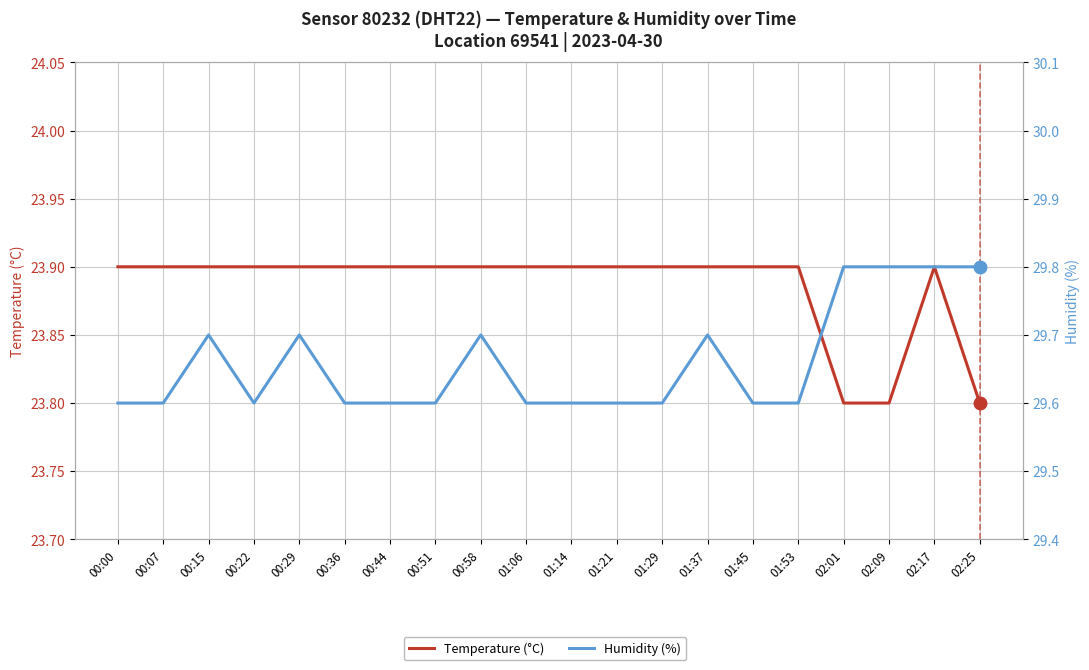

What are all the series names shown in the legend?

Temperature (°C), Humidity (%)